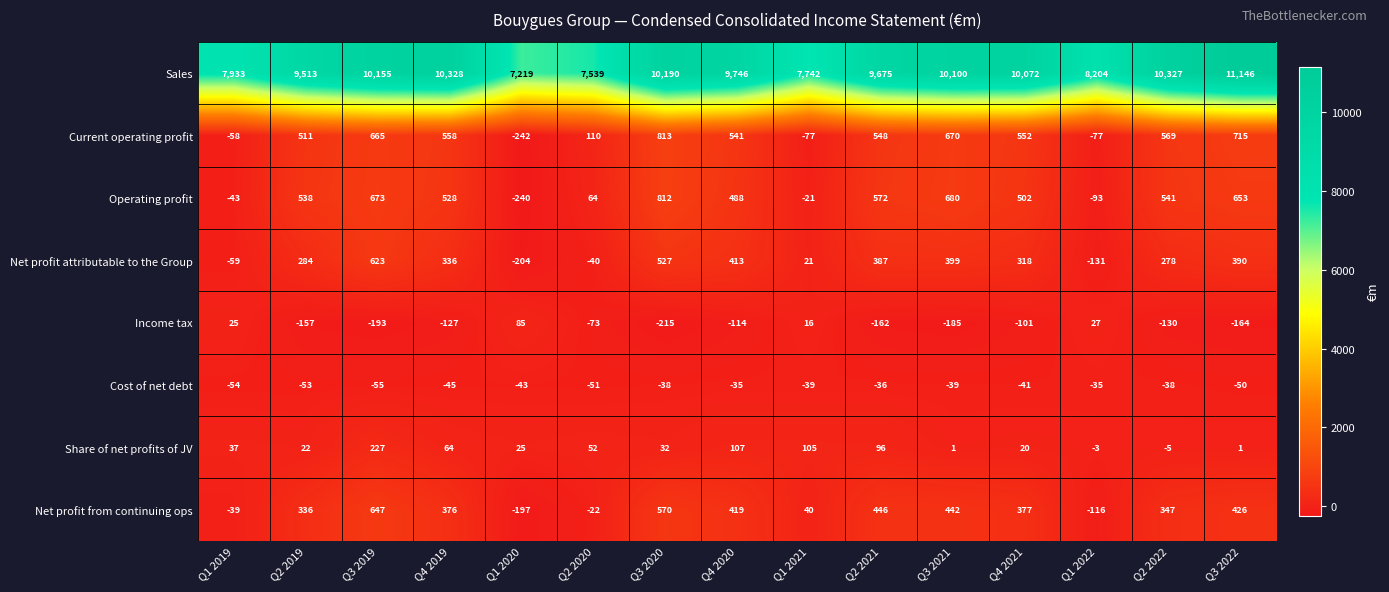

What is the difference between the maximum and minimum values in the Sales series?

3927